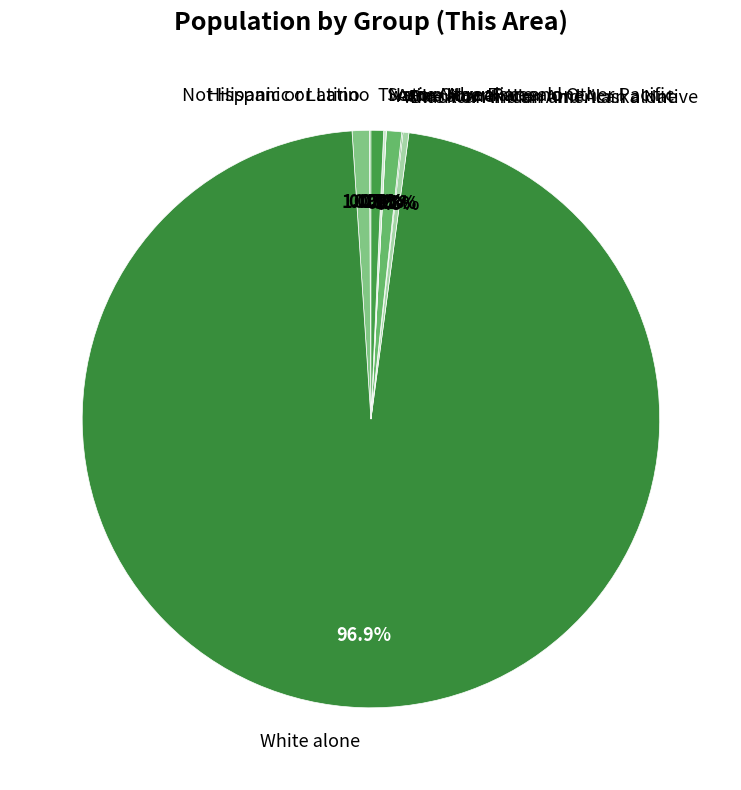

Is there a majority slice in this chart?

Yes